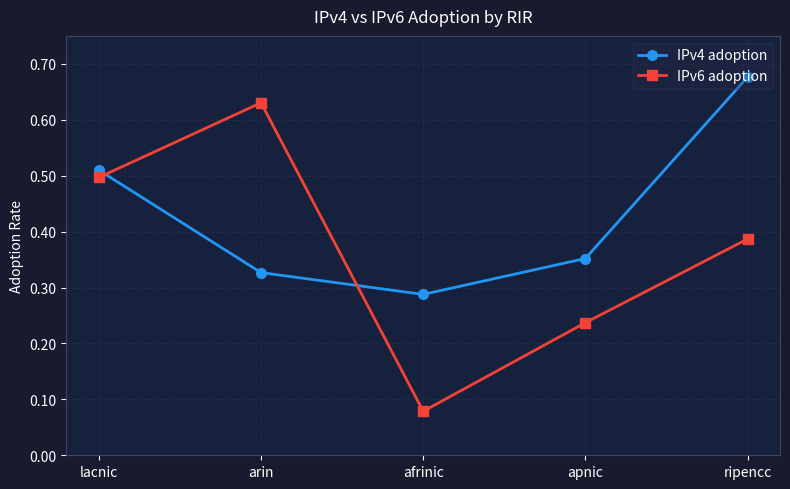

Which series has the largest range (max minus min)?

IPv6 adoption